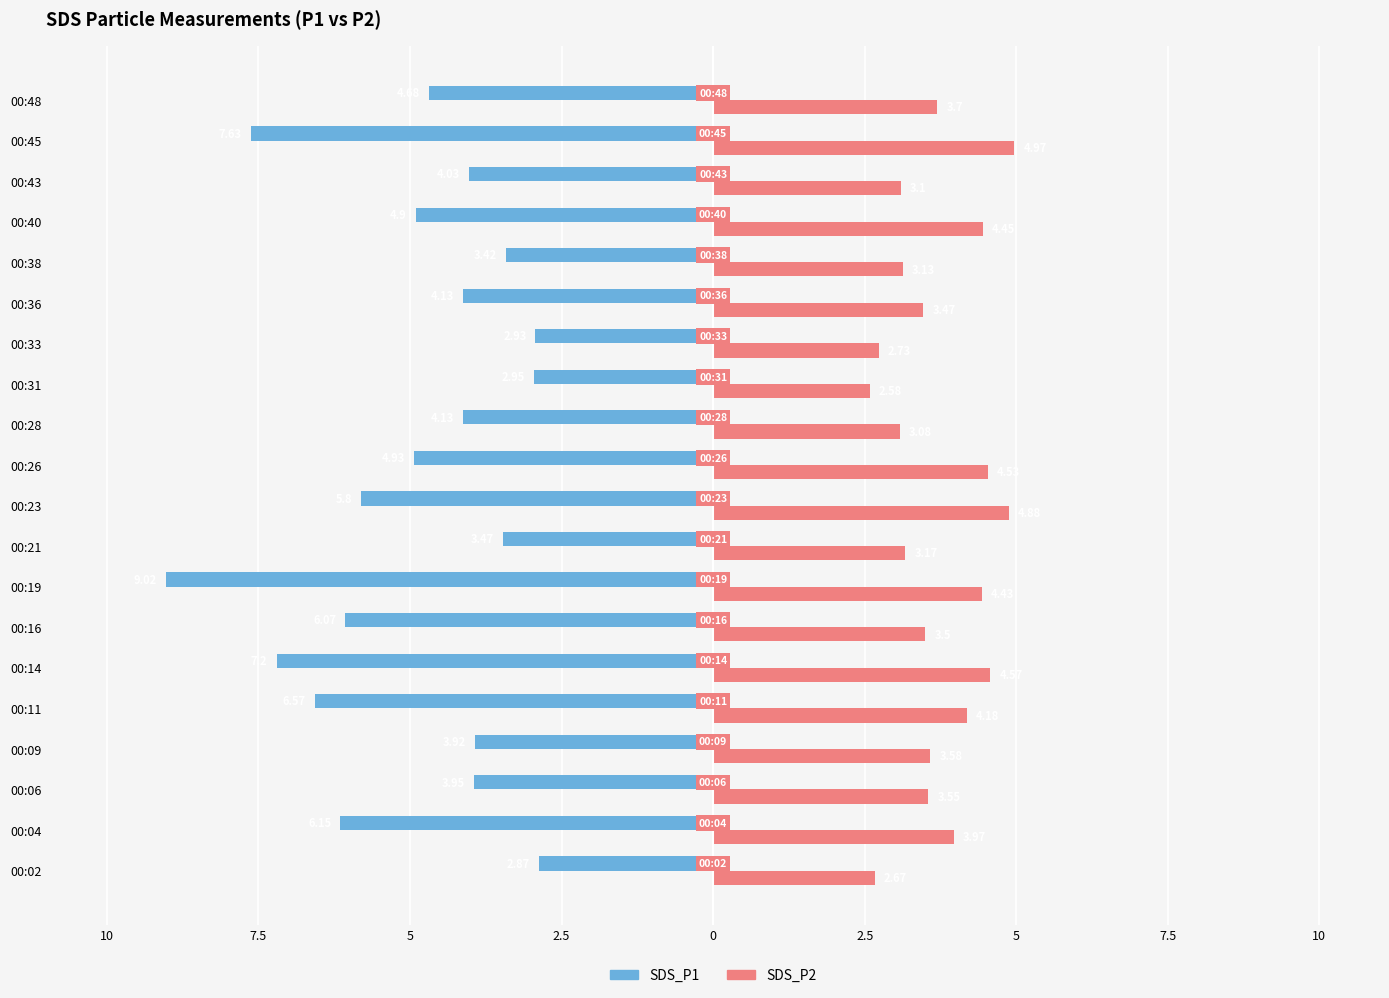

Which series has the largest range (max minus min)?

SDS_P1